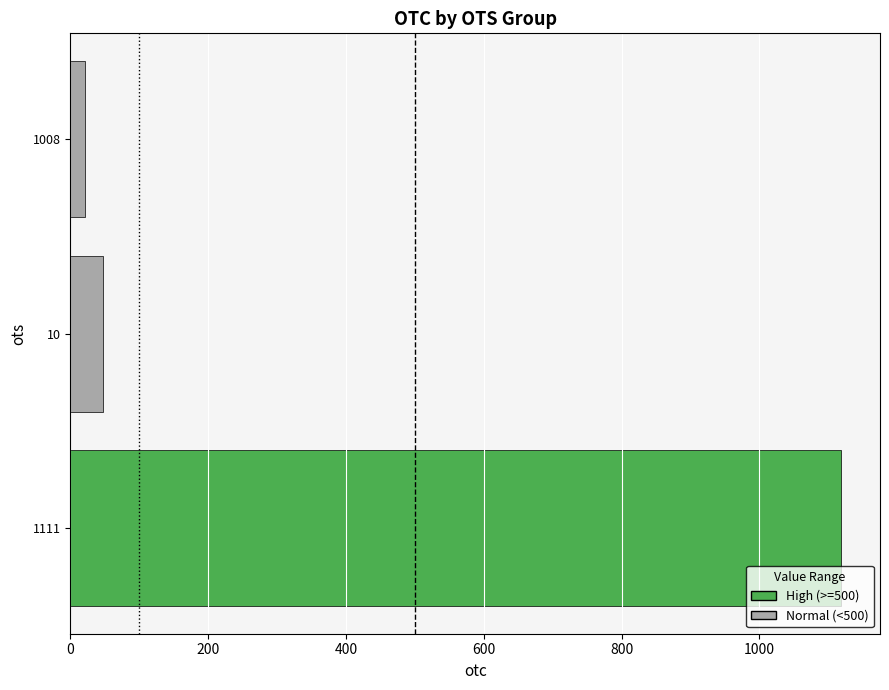

Reading bottom to top, transcribe all the data shown in this chart.

1119.0	48.0	21.0